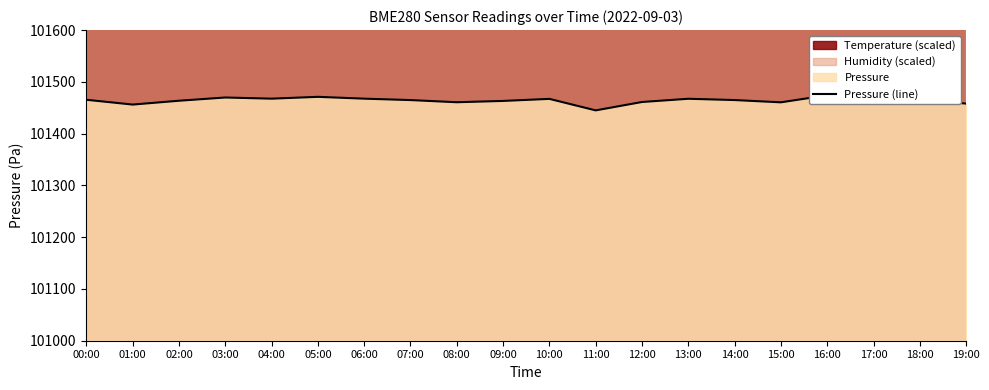

Which label corresponds to the largest value in the chart?

16:00